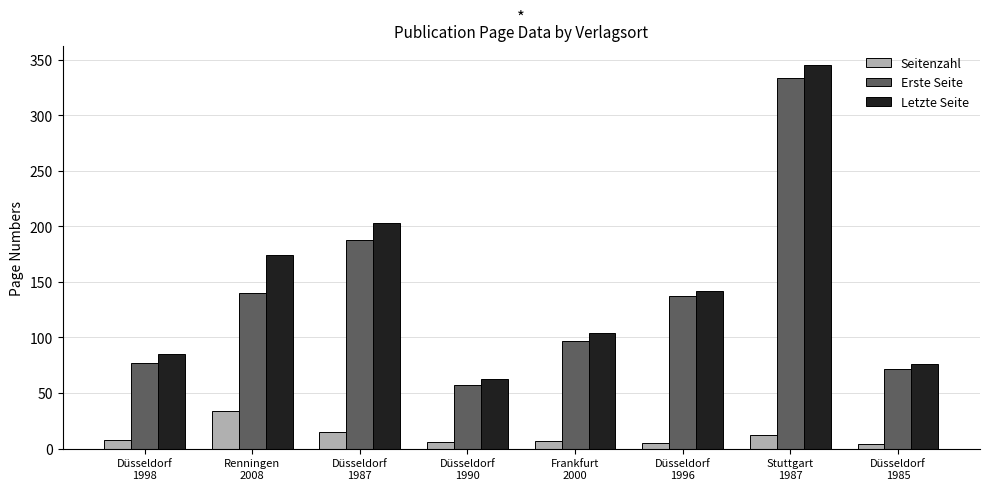

Rank the series by their maximum value, from lowest to highest.

Seitenzahl, Erste Seite, Letzte Seite